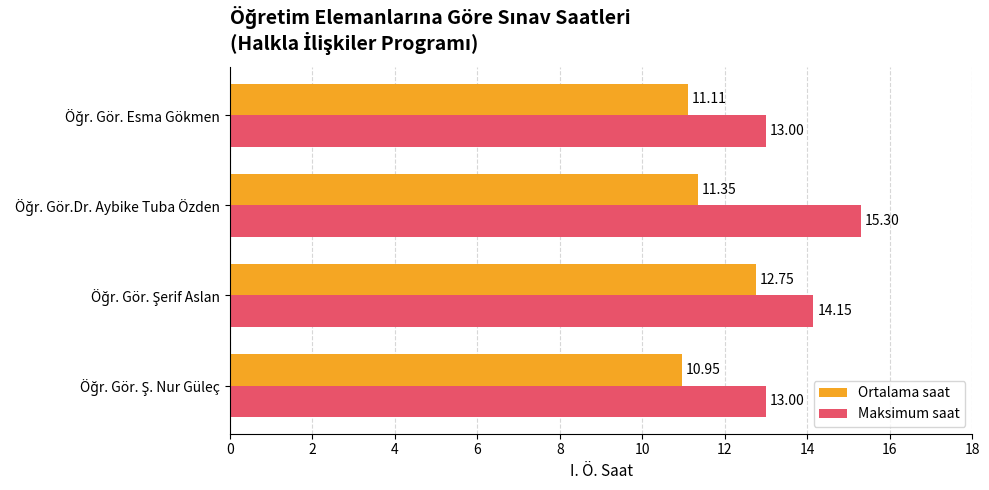

Which series has the widest spread of values?

Maksimum saat